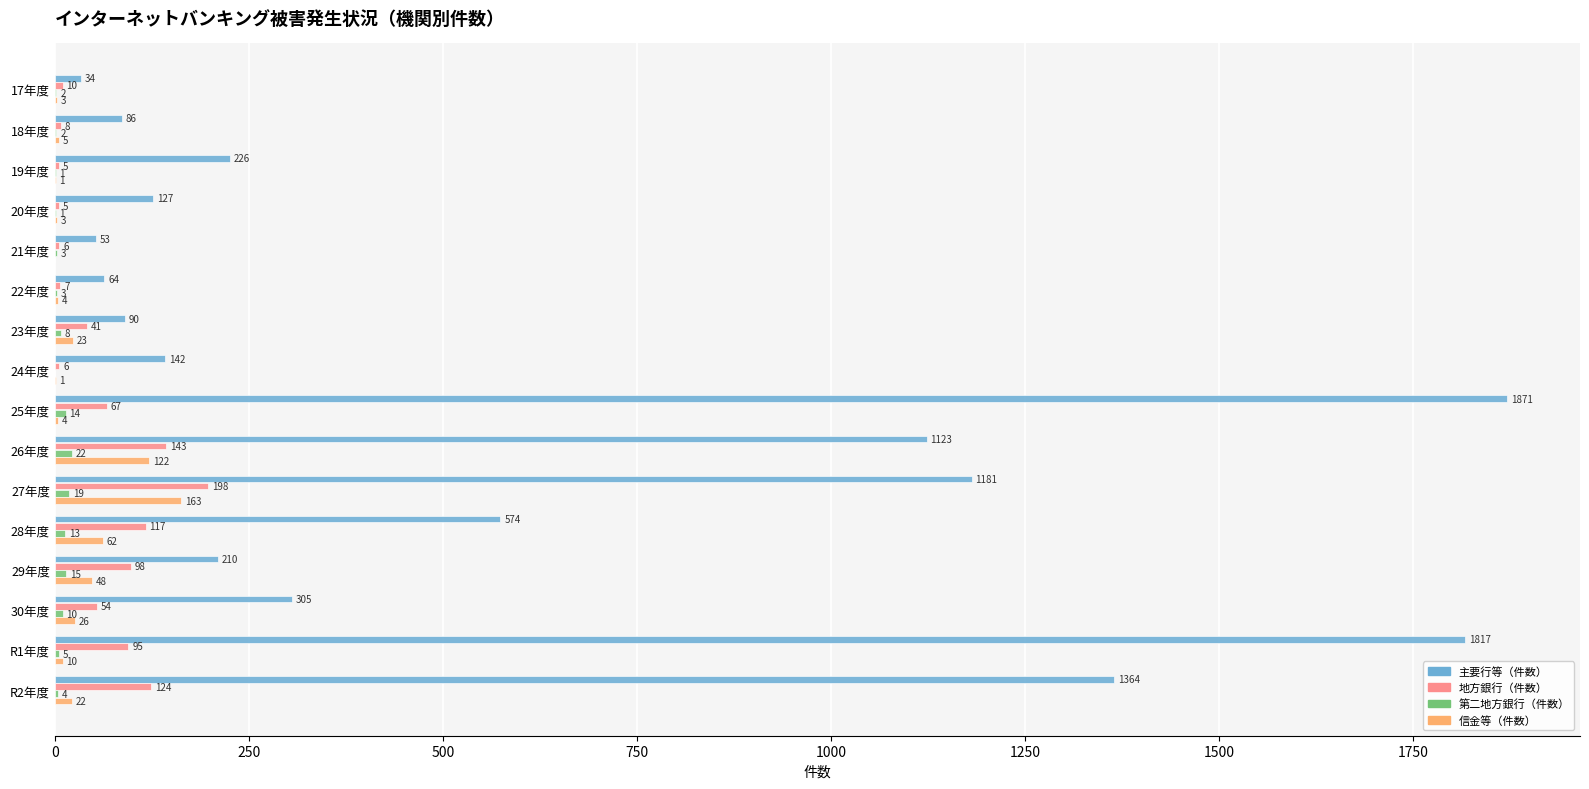

Where is 地方銀行（件数） nearest to the value 101?

29年度